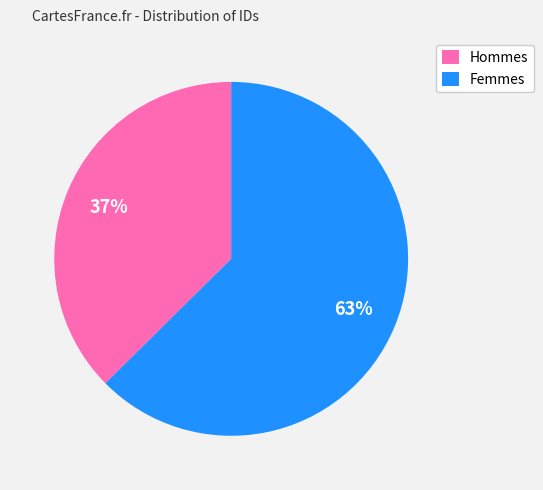

Approximately how many times larger is the value at Femmes compared to Hommes?

1.7